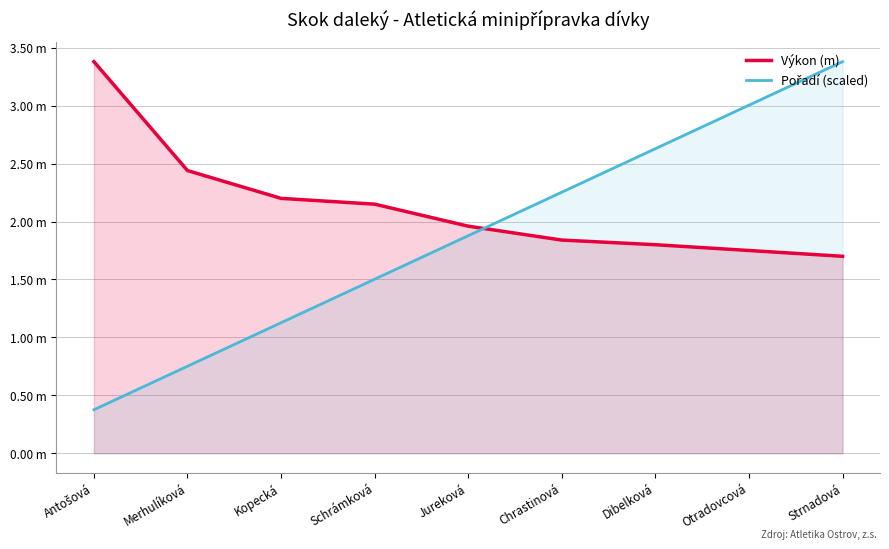

The Pořadí (scaled) series shows 1.5 at Schrámková. True or false?

True